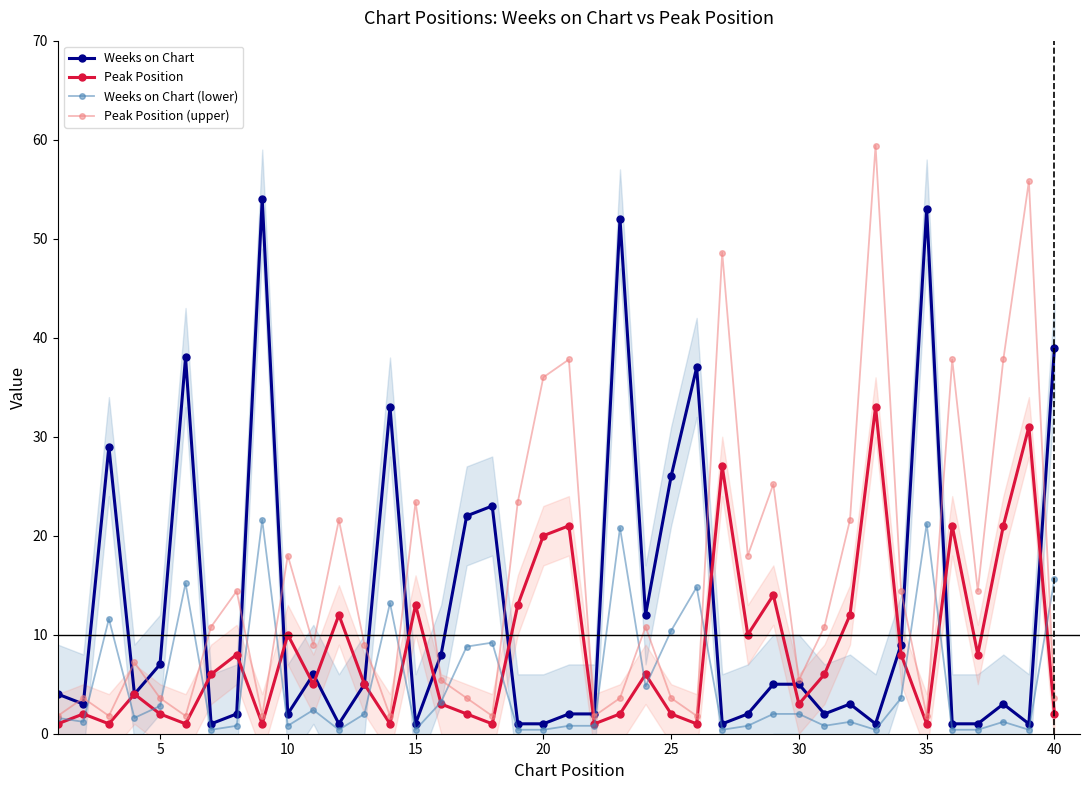

At which label is Weeks on Chart closest to 27?

25